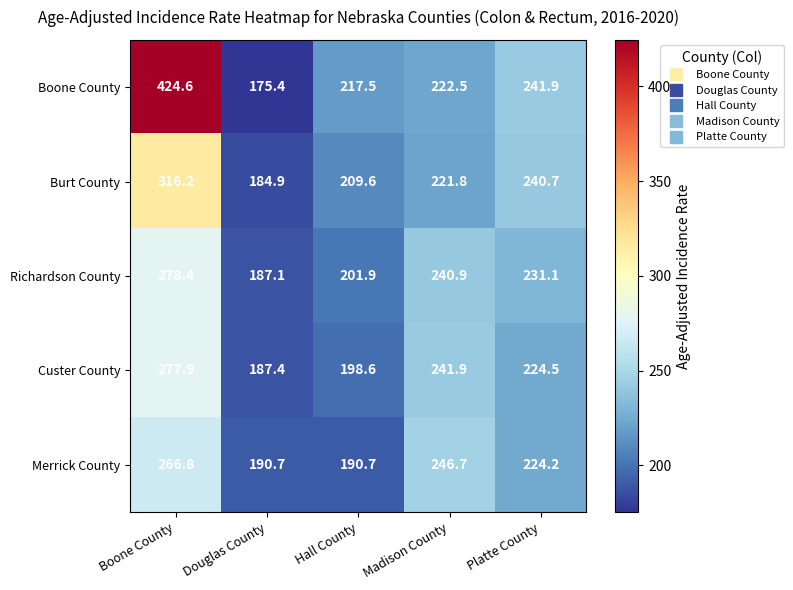

Where is Merrick County nearest to the value 228?

Platte County